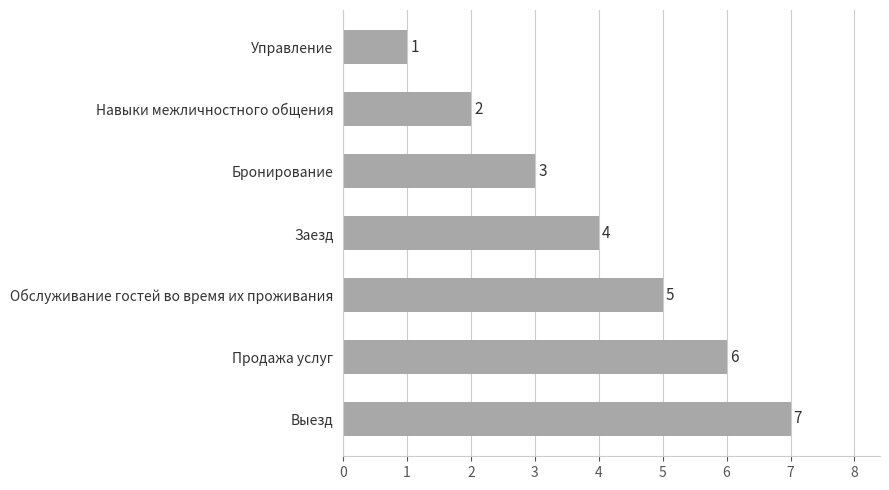

What is the label of the 4th bar from the bottom?

Заезд